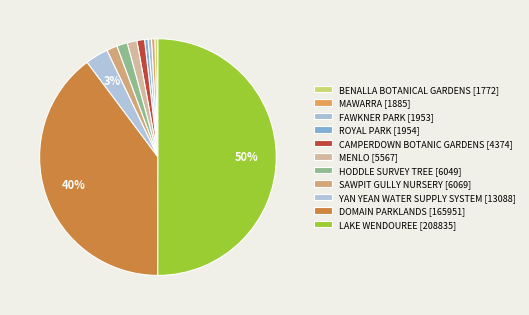

How many segments does this pie chart have?

11